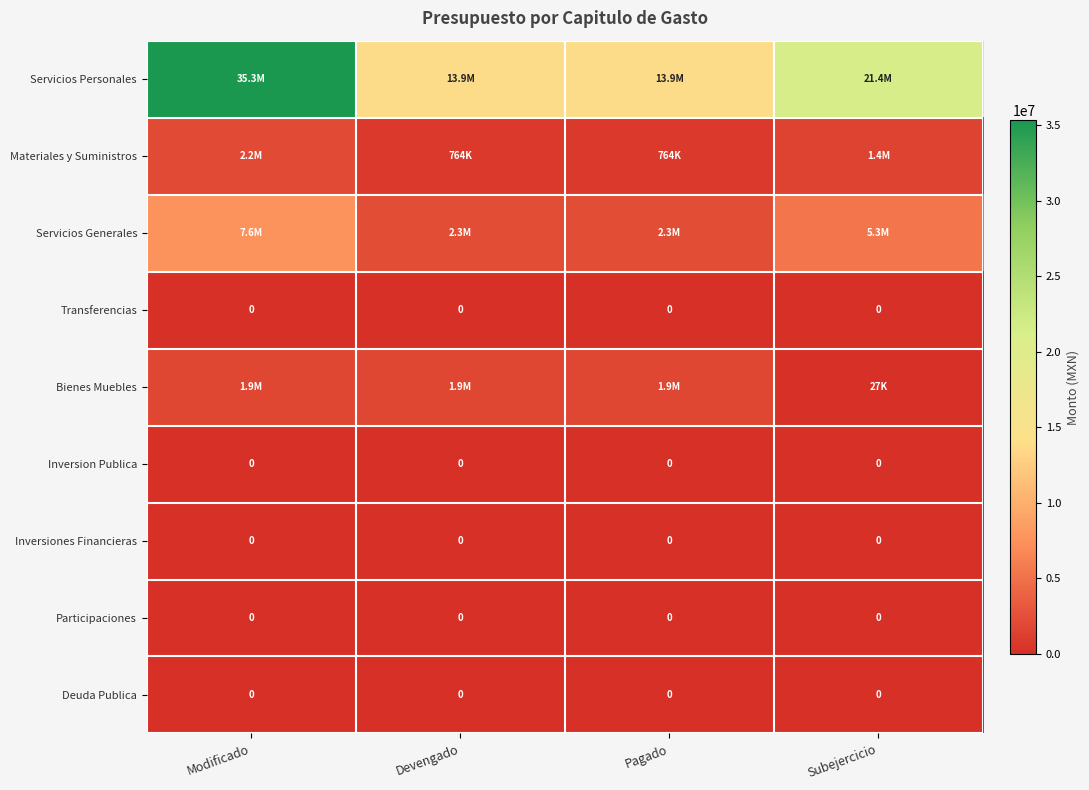

At which label does Deuda Publica reach its peak?

Modificado